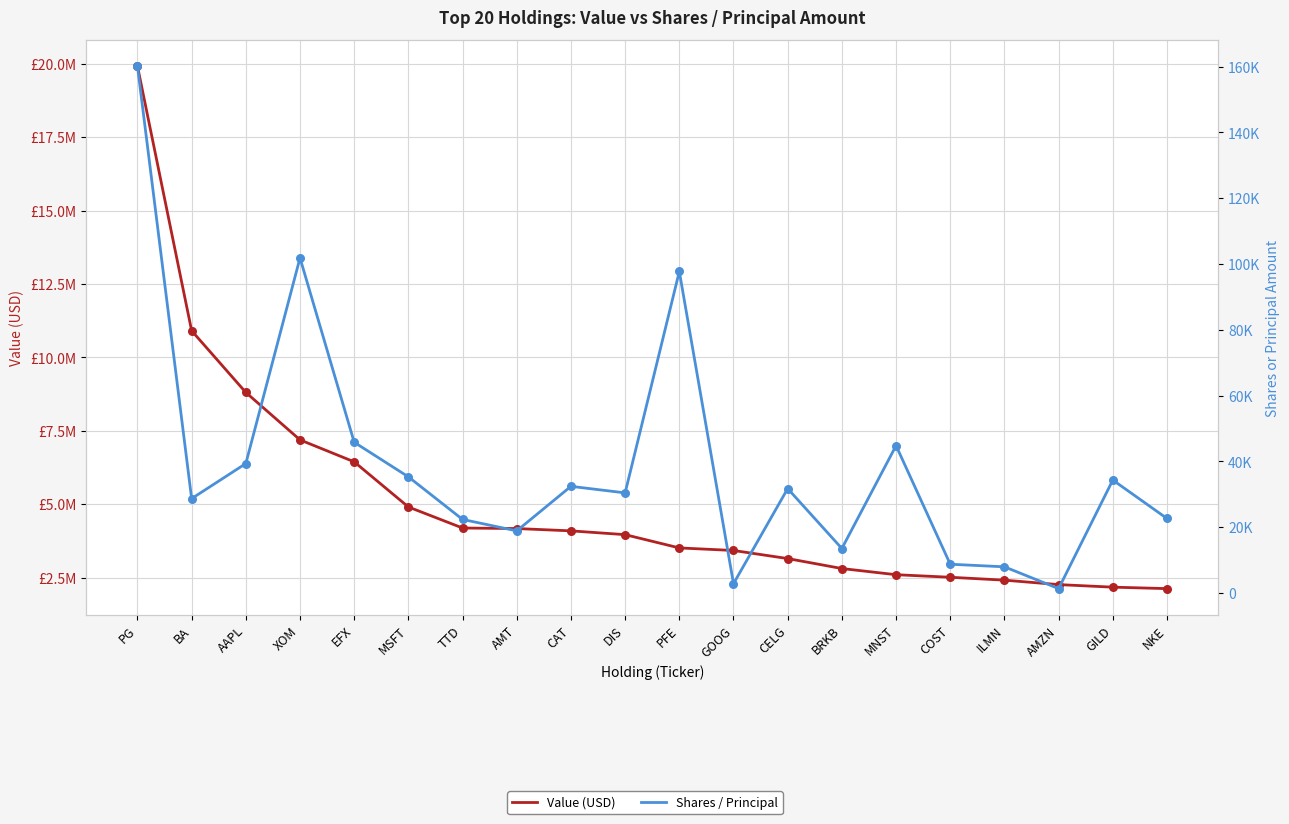

What are all the series names shown in the legend?

Value (USD), Shares / Principal